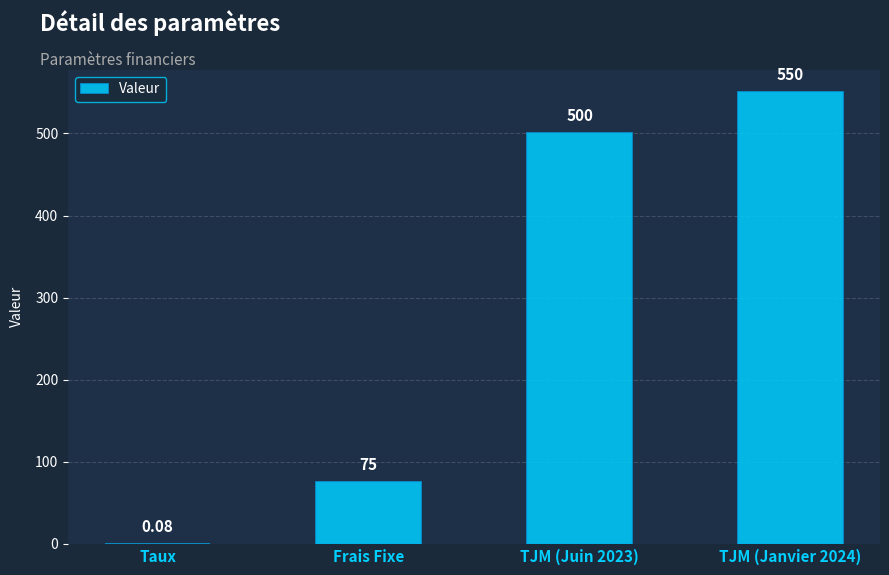

Which has a higher value, Taux or TJM (Juin 2023)?

TJM (Juin 2023)